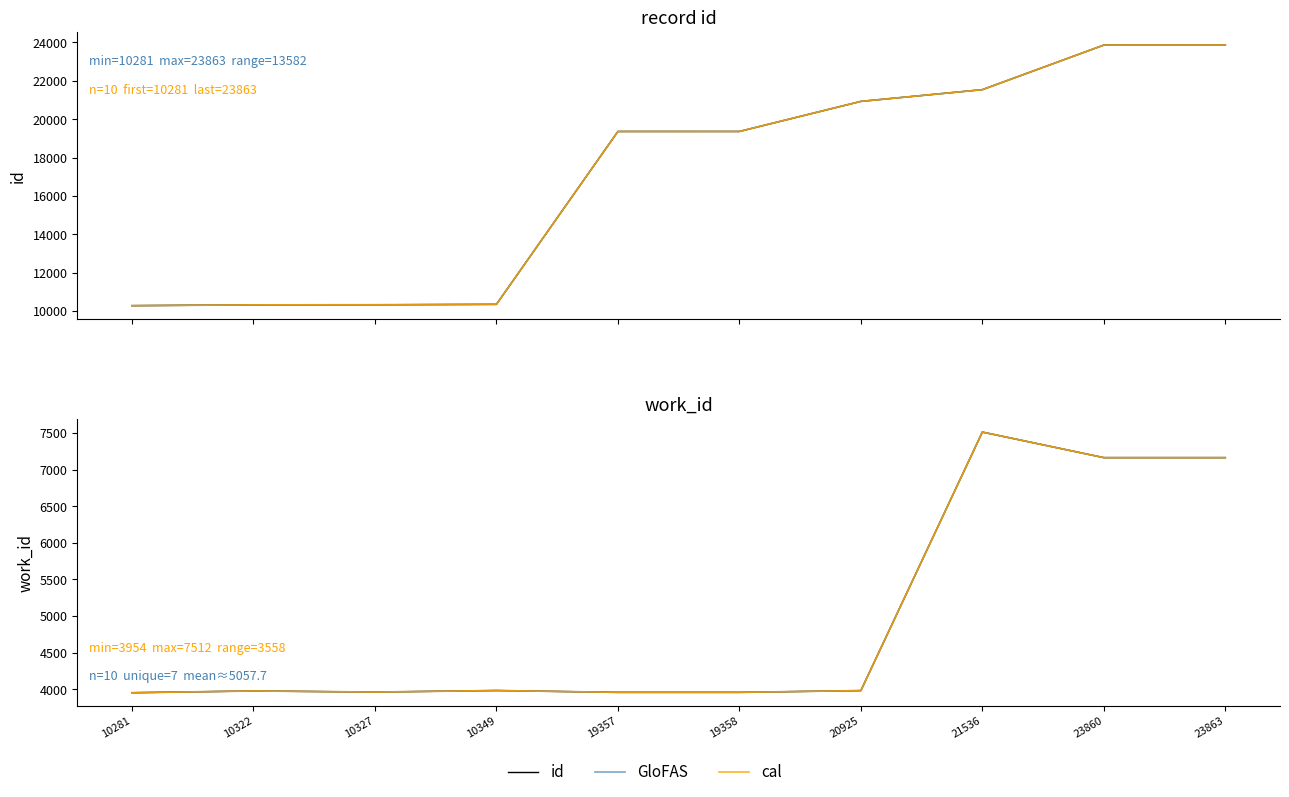

Reading left to right, what are all the values shown in this chart?

id: 10281	10322	10327	10349	19357	19358	20925	21536	23860	23863
GloFAS: 3954	3978	3963	3984	3959	3959	3983	7512	7163	7163
cal: 3954	3978	3963	3984	3959	3959	3983	7512	7163	7163
work_id: 3954	3978	3963	3984	3959	3959	3983	7512	7163	7163